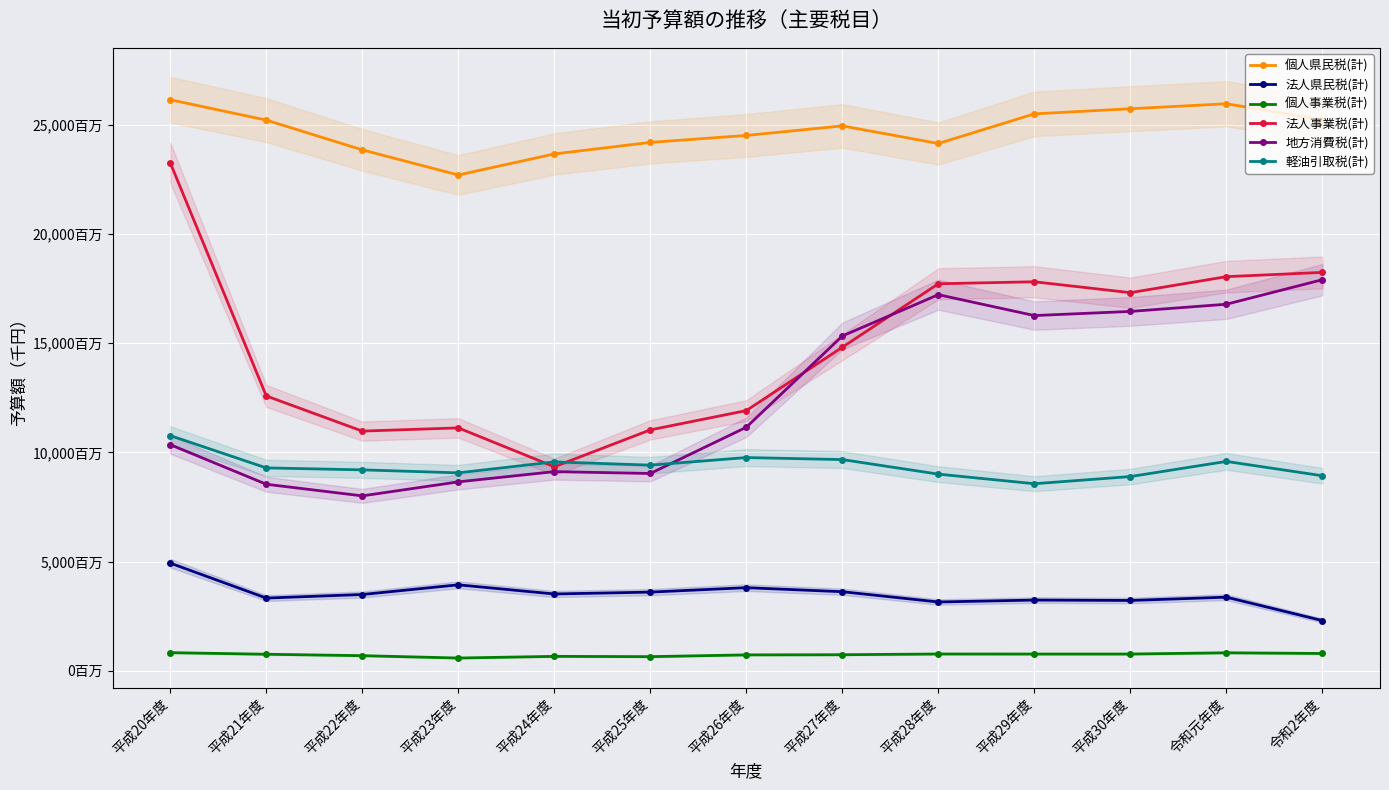

What is the difference between the highest and lowest values at 平成27年度?

24211000